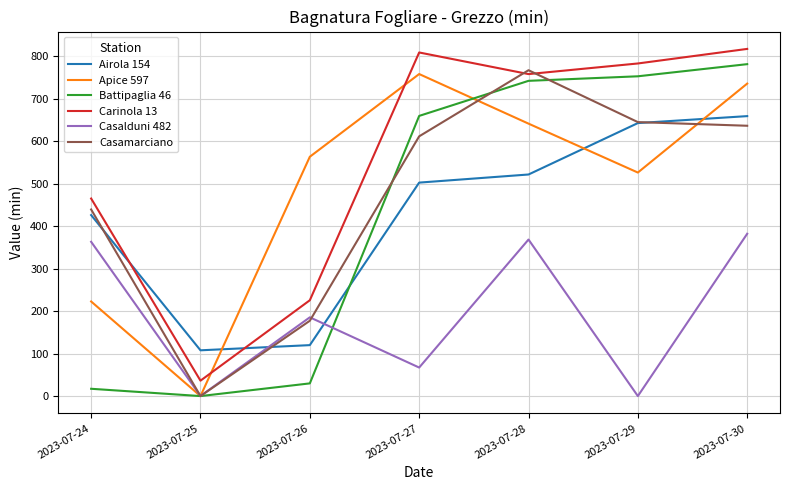

Where does the Apice 597 series first go above 563?

2023-07-26